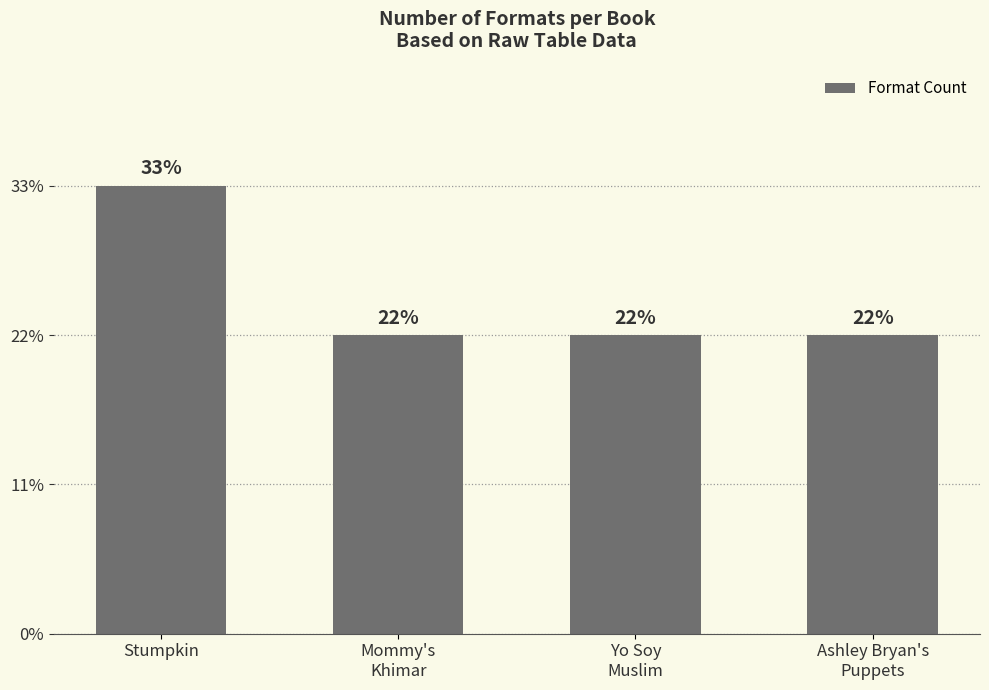

Which has a higher value, Mommy's
Khimar or Stumpkin?

Stumpkin